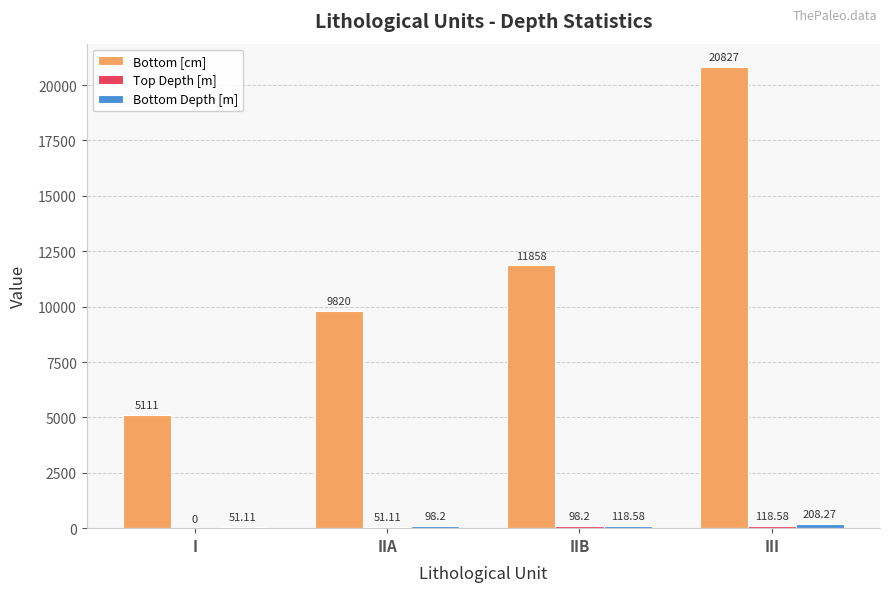

How many series are shown in this chart?

3